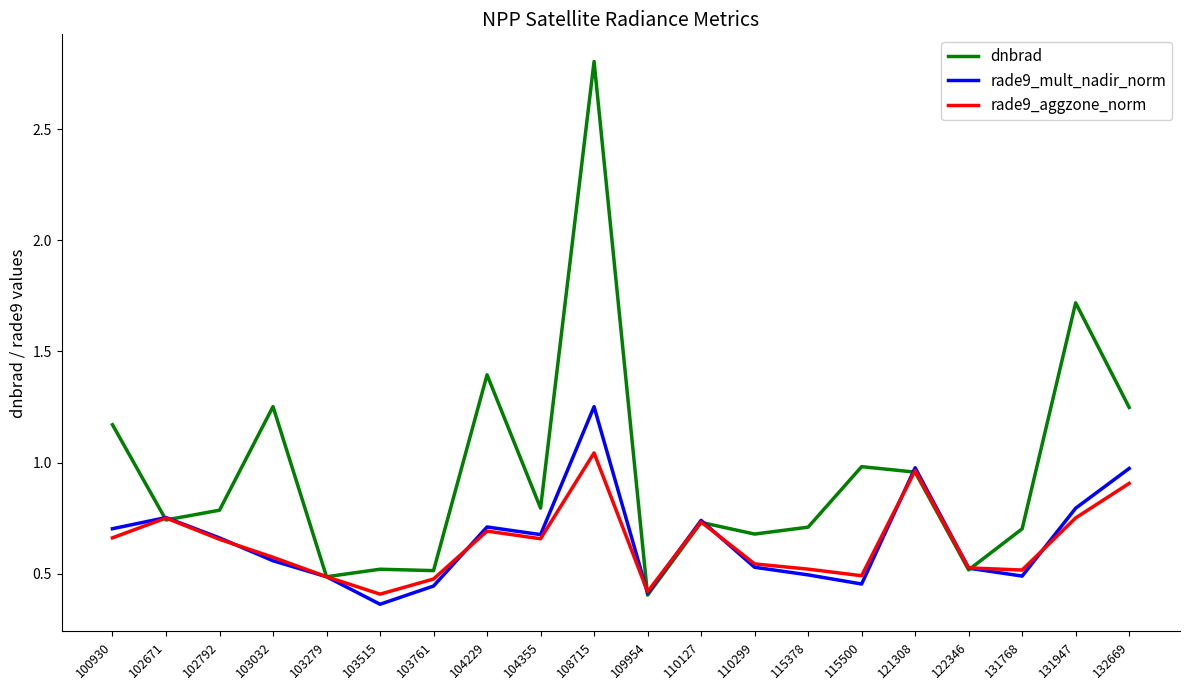

What is the spread (max minus min) of values at 108715?

1.8